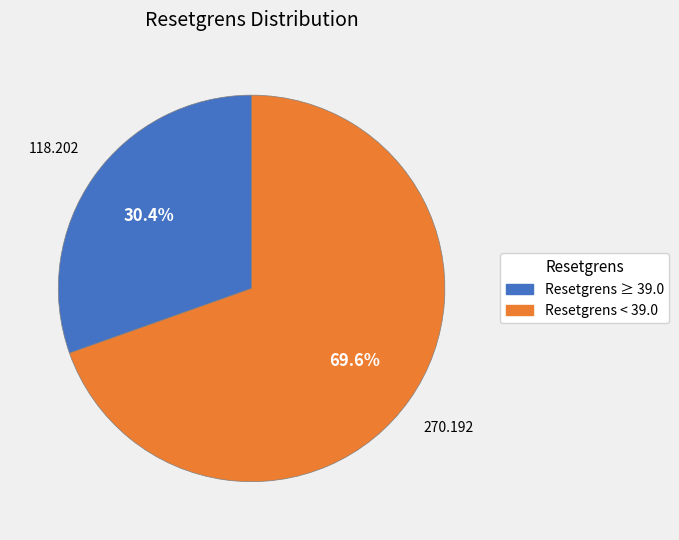

Does any single category account for the majority?

Yes